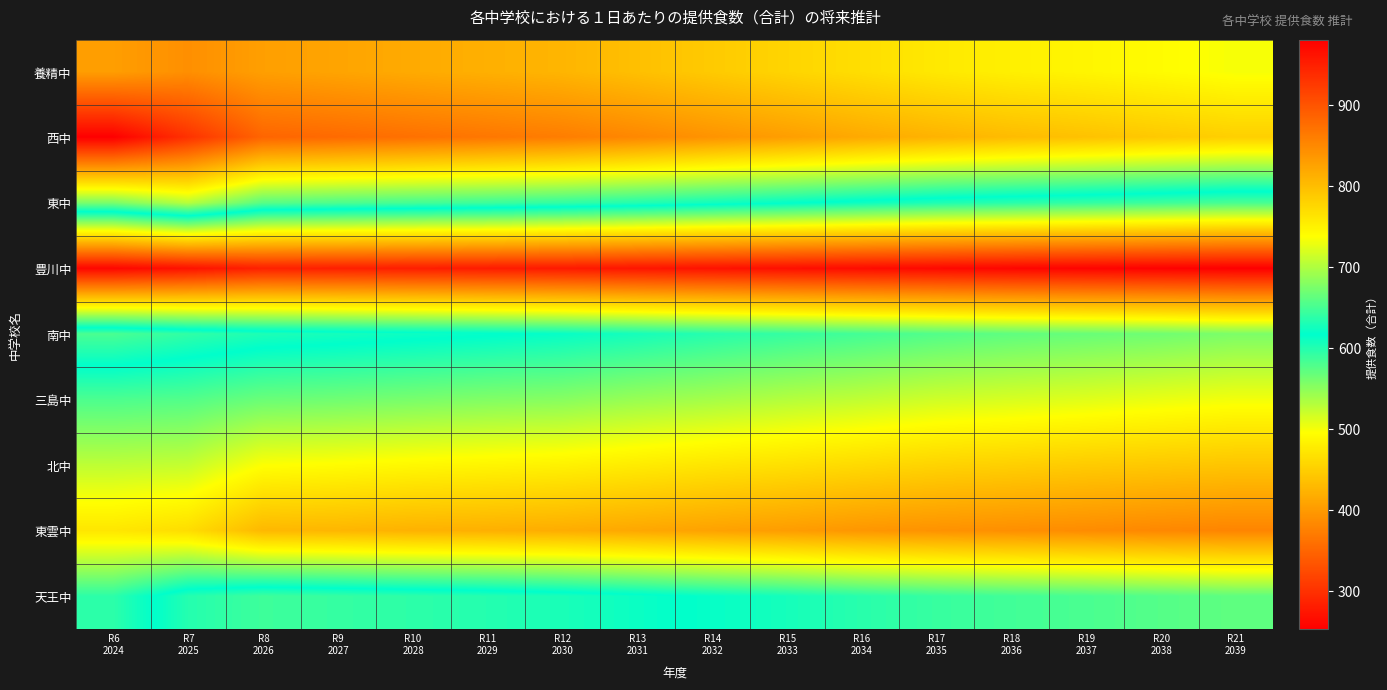

What is the greatest value displayed?

981